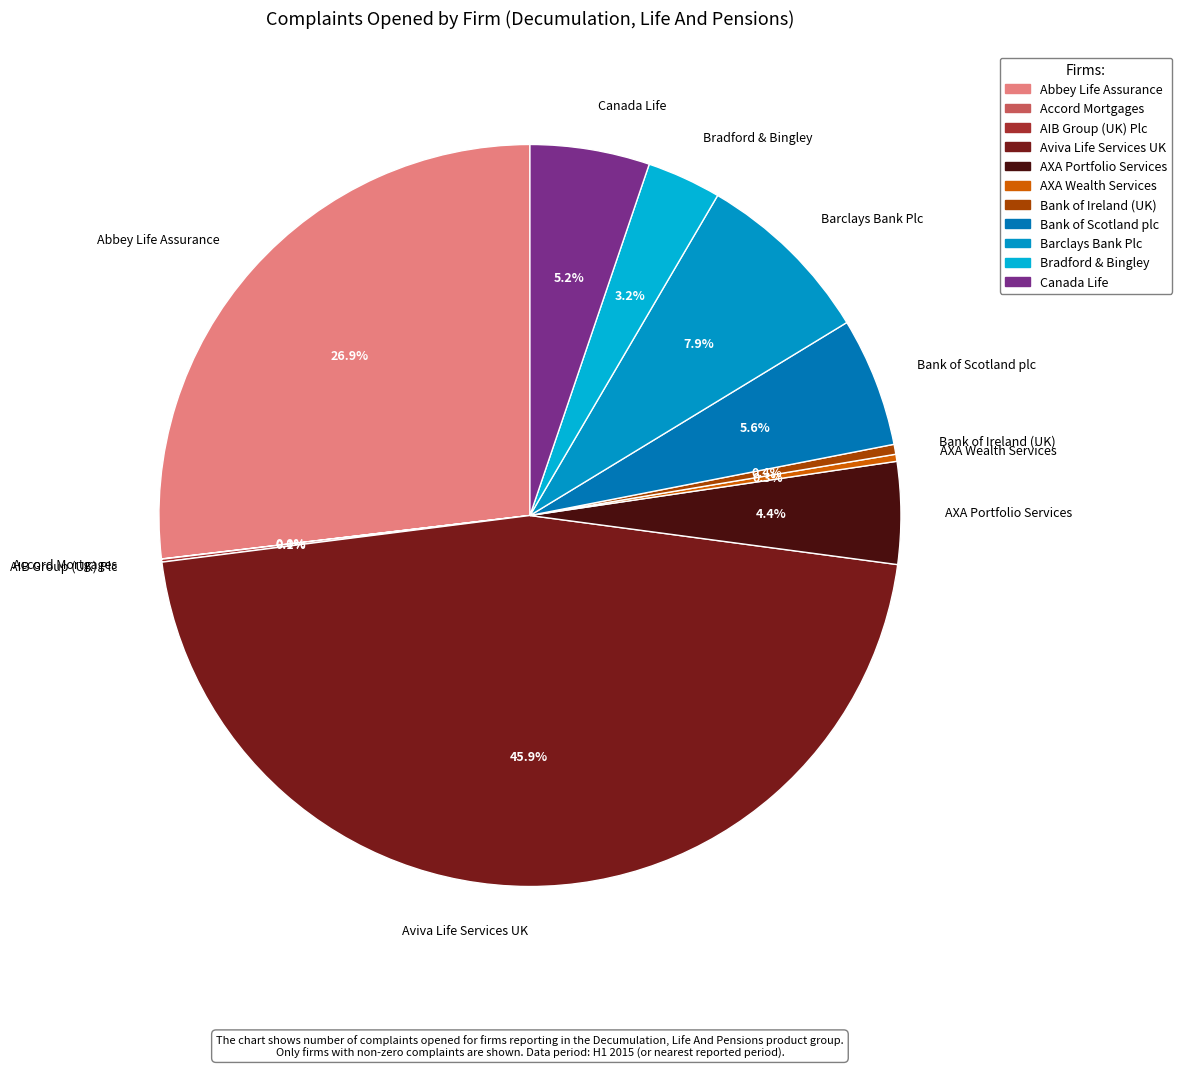

Is Bank of Scotland plc the majority of the pie?

No